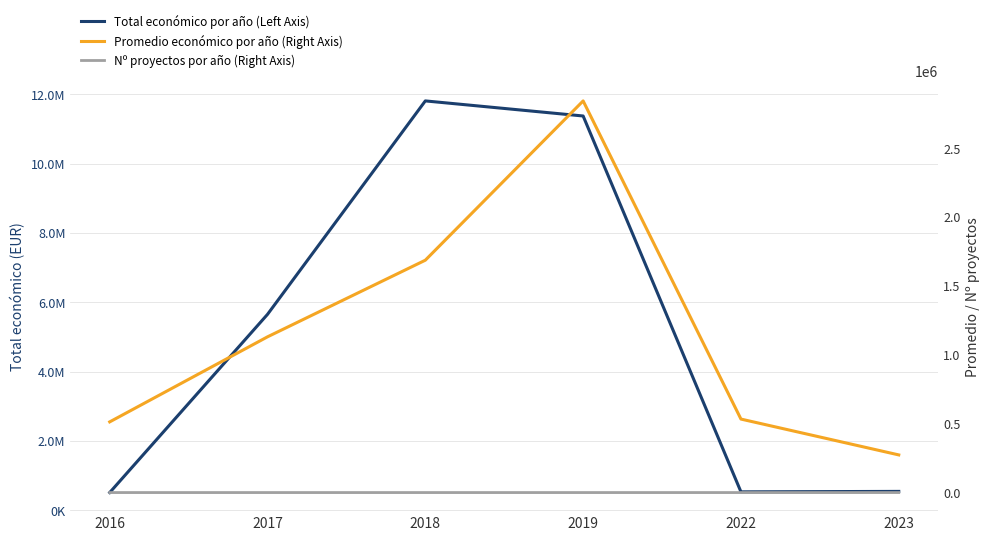

The Total económico por año (Left Axis) series shows 758419.1 at 2023. True or false?

False